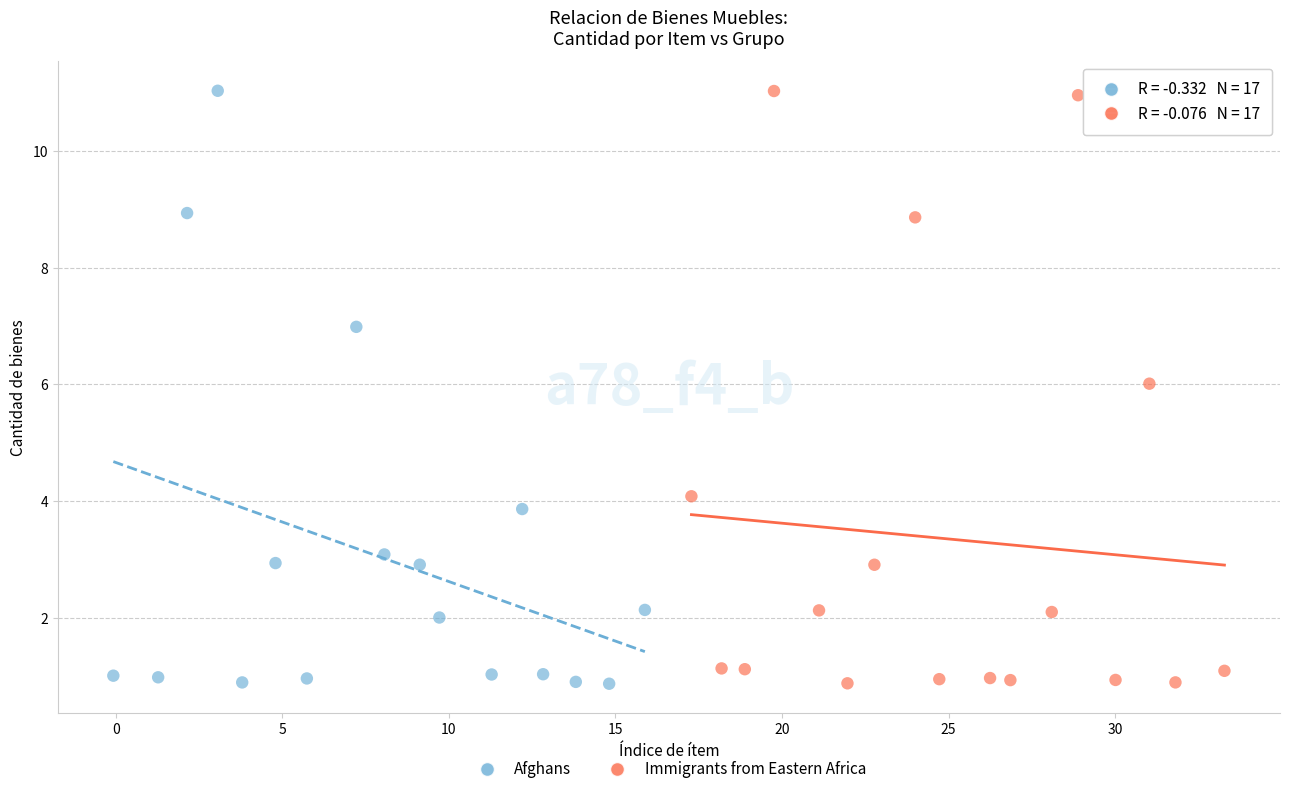

What are all the series names shown in the legend?

Afghans, Immigrants from Eastern Africa